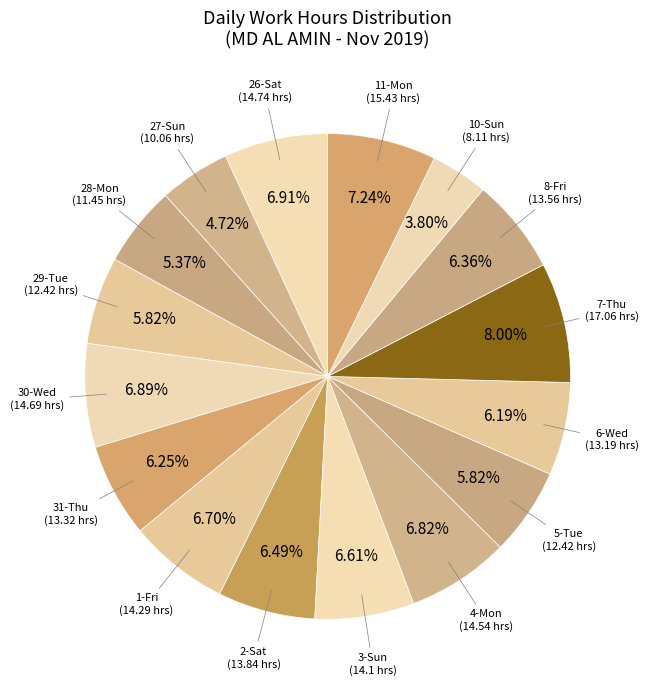

Is it true that 5-Tue is 6% of the pie?

True